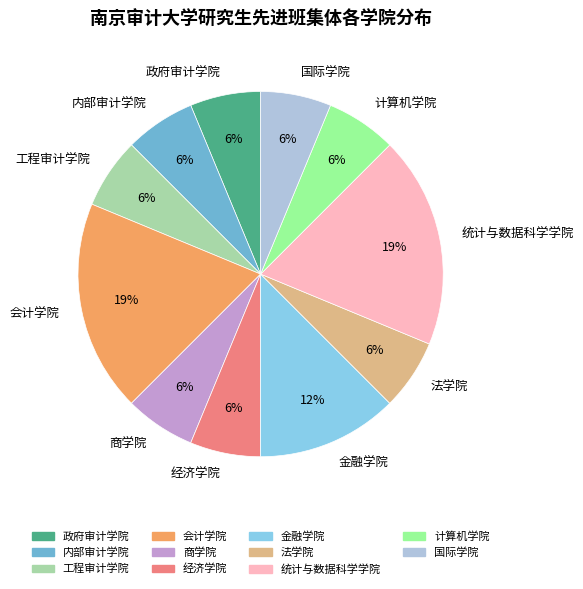

Is there any slice that represents more than half of the pie?

No